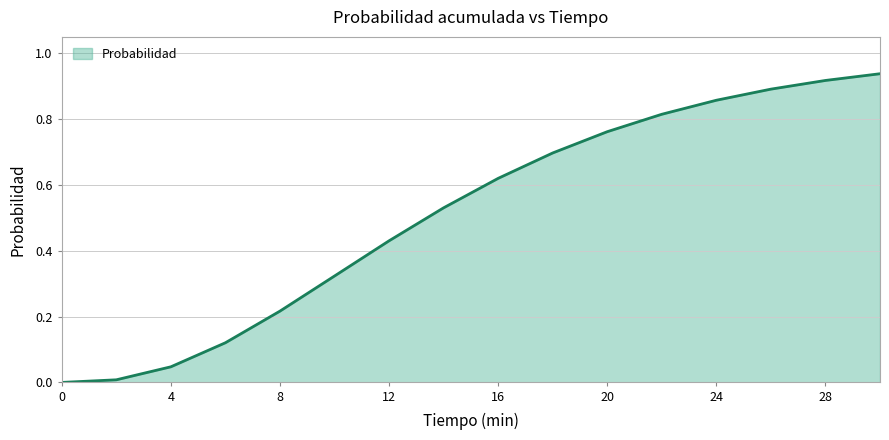

Does the chart display data point markers on the line(s)?

No